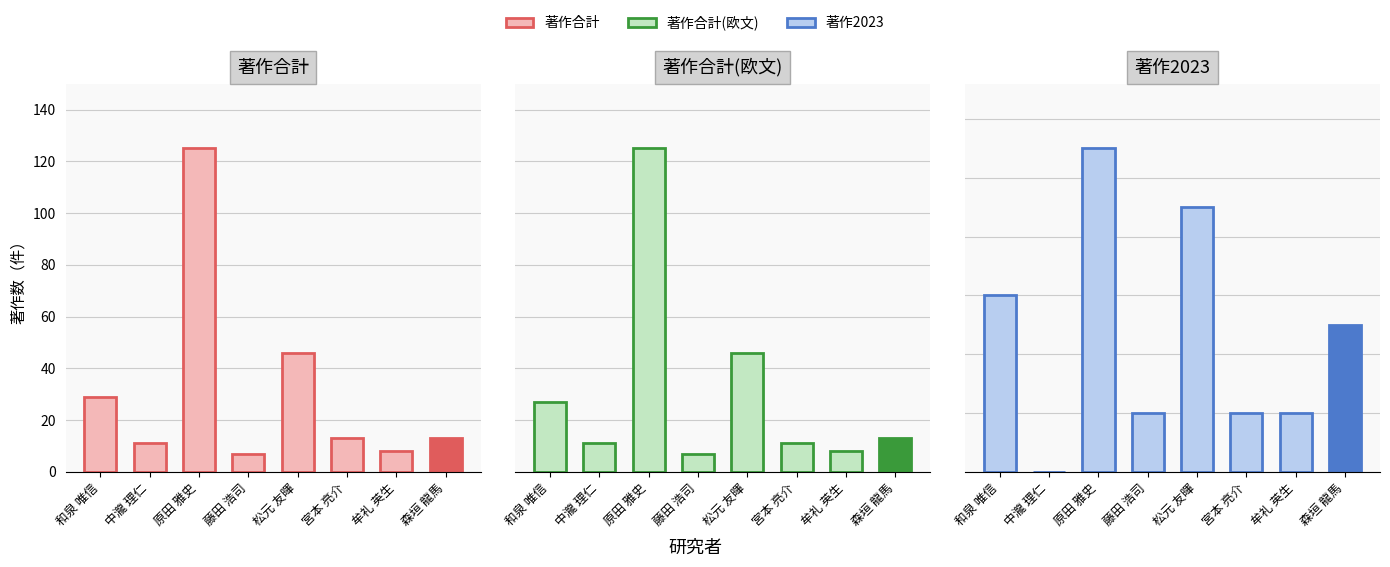

Reading left to right, what are all the values shown in this chart?

著作合計: 和泉 唯信=29	中瀧 理仁=11	原田 雅史=125	藤田 浩司=7	松元 友暉=46	宮本 亮介=13	牟礼 英生=8	森垣 龍馬=13
著作合計(欧文): 和泉 唯信=27	中瀧 理仁=11	原田 雅史=125	藤田 浩司=7	松元 友暉=46	宮本 亮介=11	牟礼 英生=8	森垣 龍馬=13
著作2023: 和泉 唯信=6	中瀧 理仁=0	原田 雅史=11	藤田 浩司=2	松元 友暉=9	宮本 亮介=2	牟礼 英生=2	森垣 龍馬=5